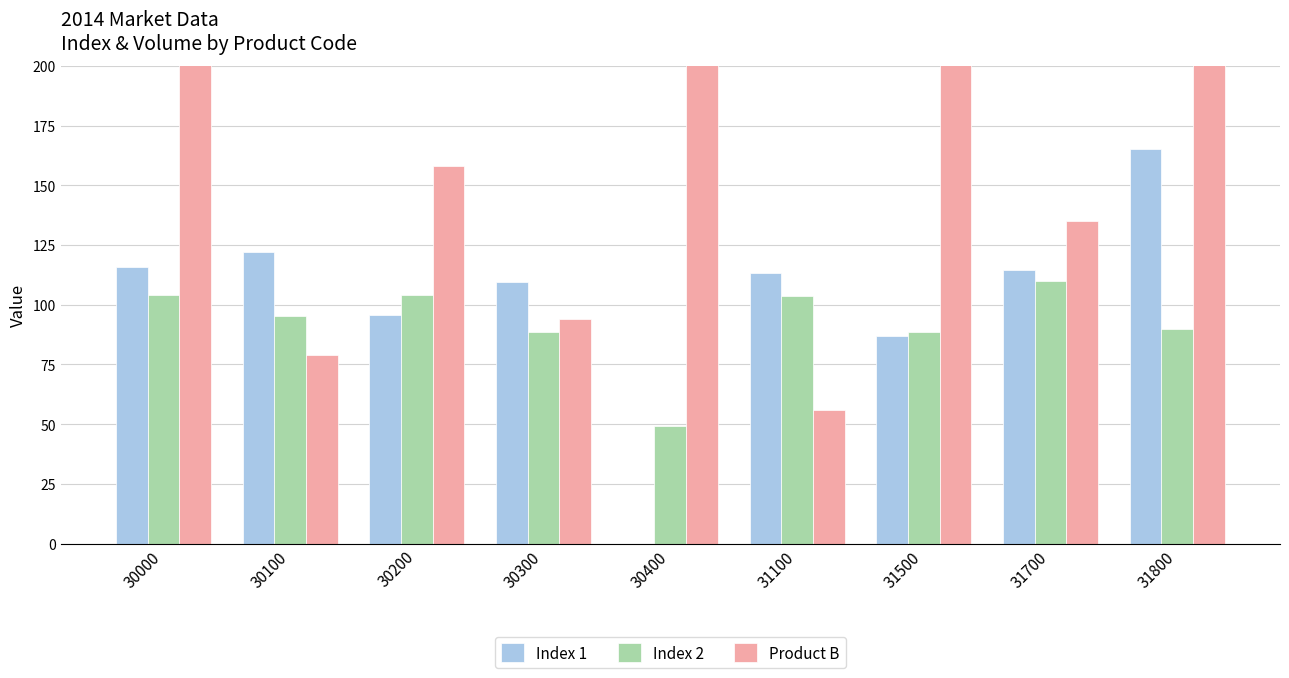

What is the difference between the second highest and second lowest values in the Product B series?

425.0